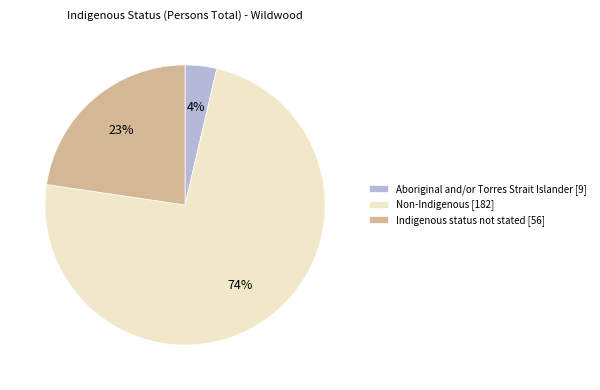

Is the sum of Non-Indigenous [182] and Indigenous status not stated [56] greater than half?

Yes